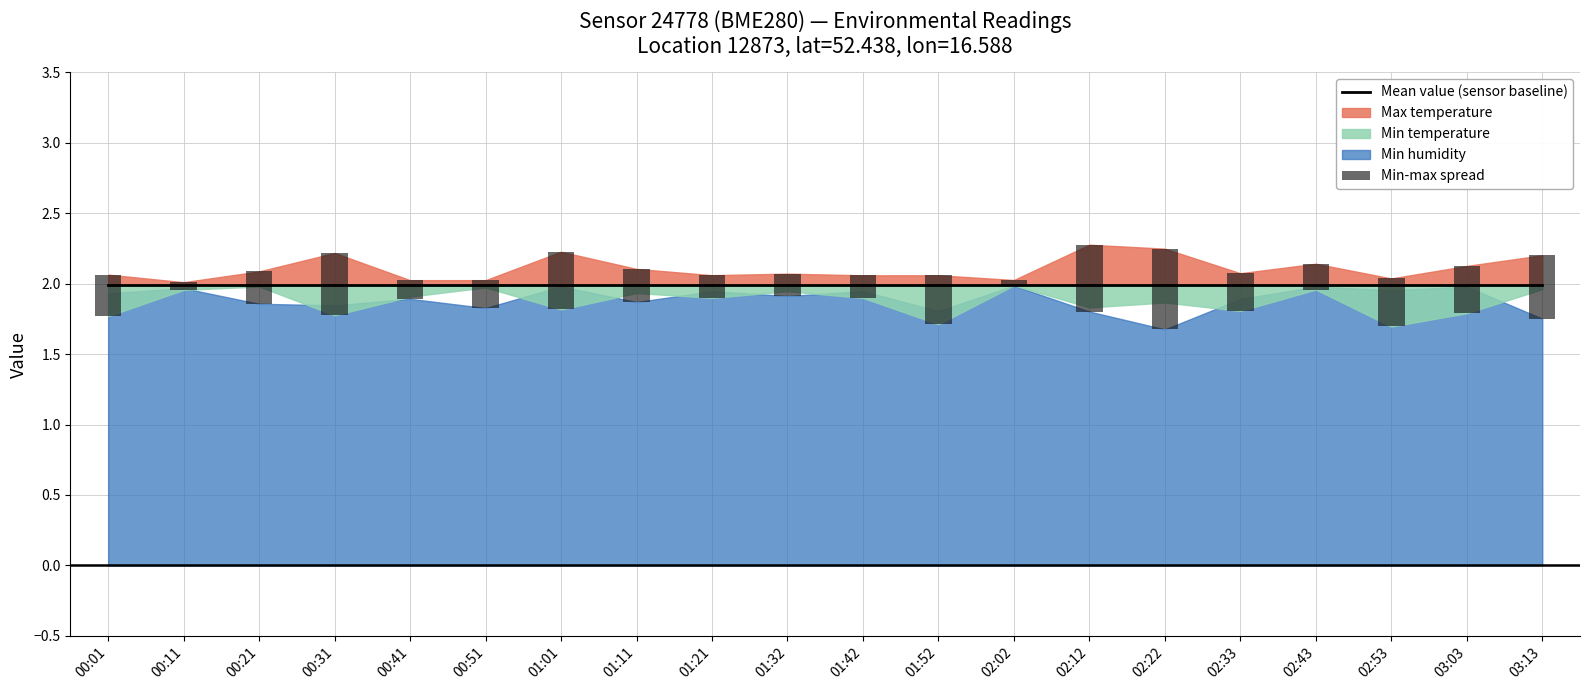

Reading left to right, what are all the values shown in this chart?

Mean value (sensor baseline): 2.0	2.0	2.0	2.0	2.0	2.0	2.0	2.0	2.0	2.0	2.0	2.0	2.0	2.0	2.0	2.0	2.0	2.0	2.0	2.0
Min-max spread: 0.3	0.1	0.2	0.4	0.1	0.2	0.4	0.2	0.2	0.2	0.2	0.3	0.0	0.5	0.6	0.3	0.2	0.3	0.3	0.5